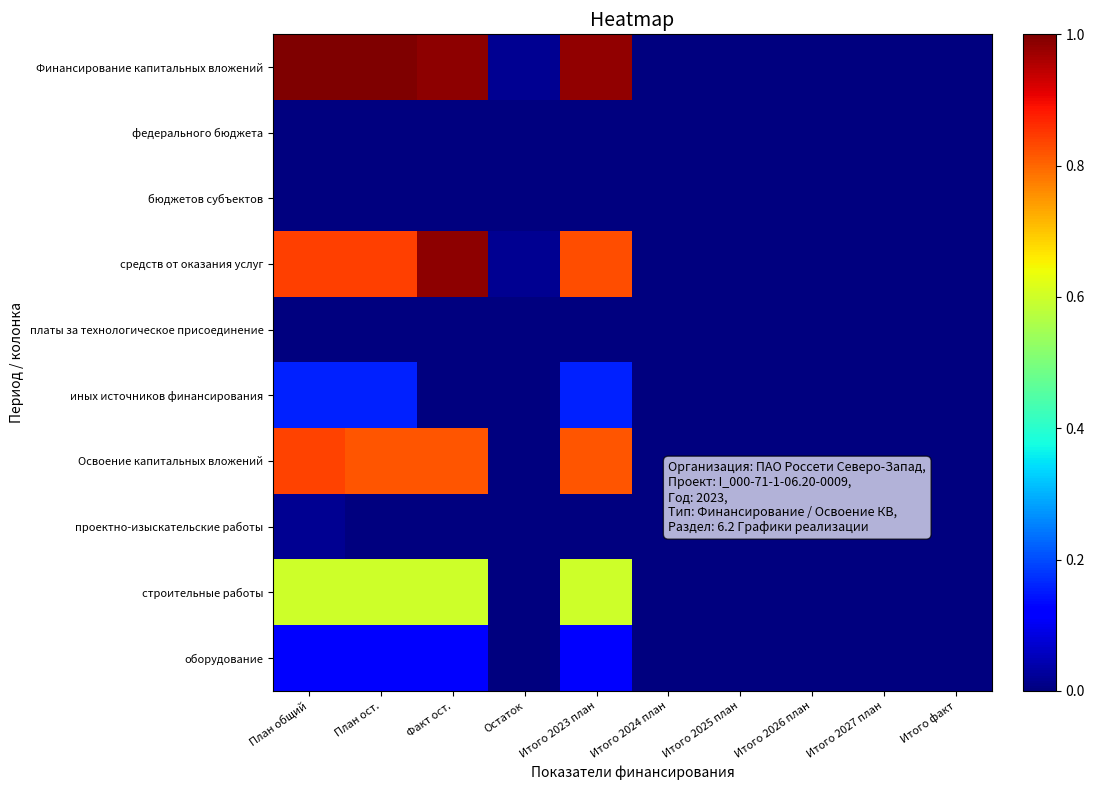

List the series in order of their peak value, lowest first.

федерального бюджета, бюджетов субъектов, платы за технологическое присоединение, проектно-изыскательские работы, оборудование, иных источников финансирования, строительные работы, Освоение капитальных вложений, средств от оказания услуг, Финансирование капитальных вложений